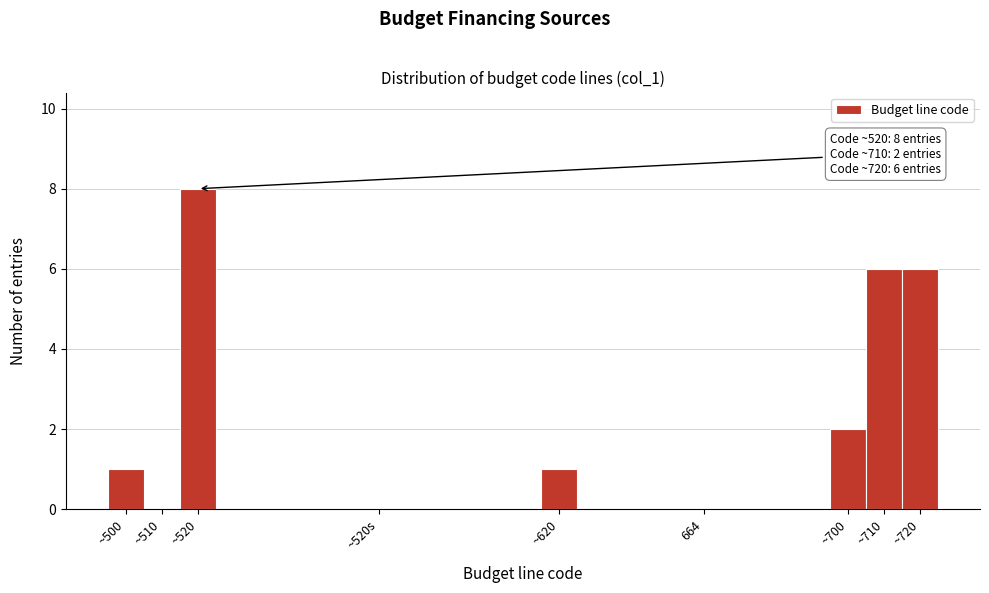

Reading left to right, list all the values displayed in this chart.

~500=1	~510=0	~520=8	~520s=0	~620=1	664=0	~700=2	~710=6	~720=6